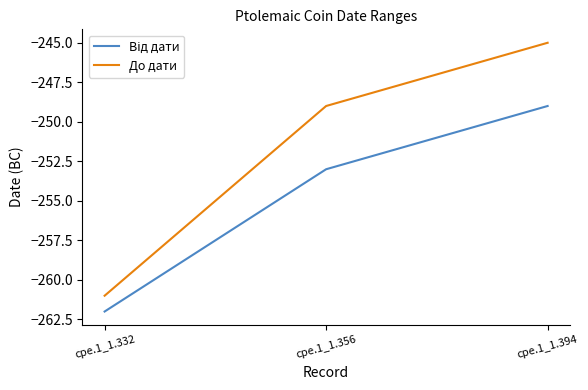

Does the chart have visible grid lines?

No